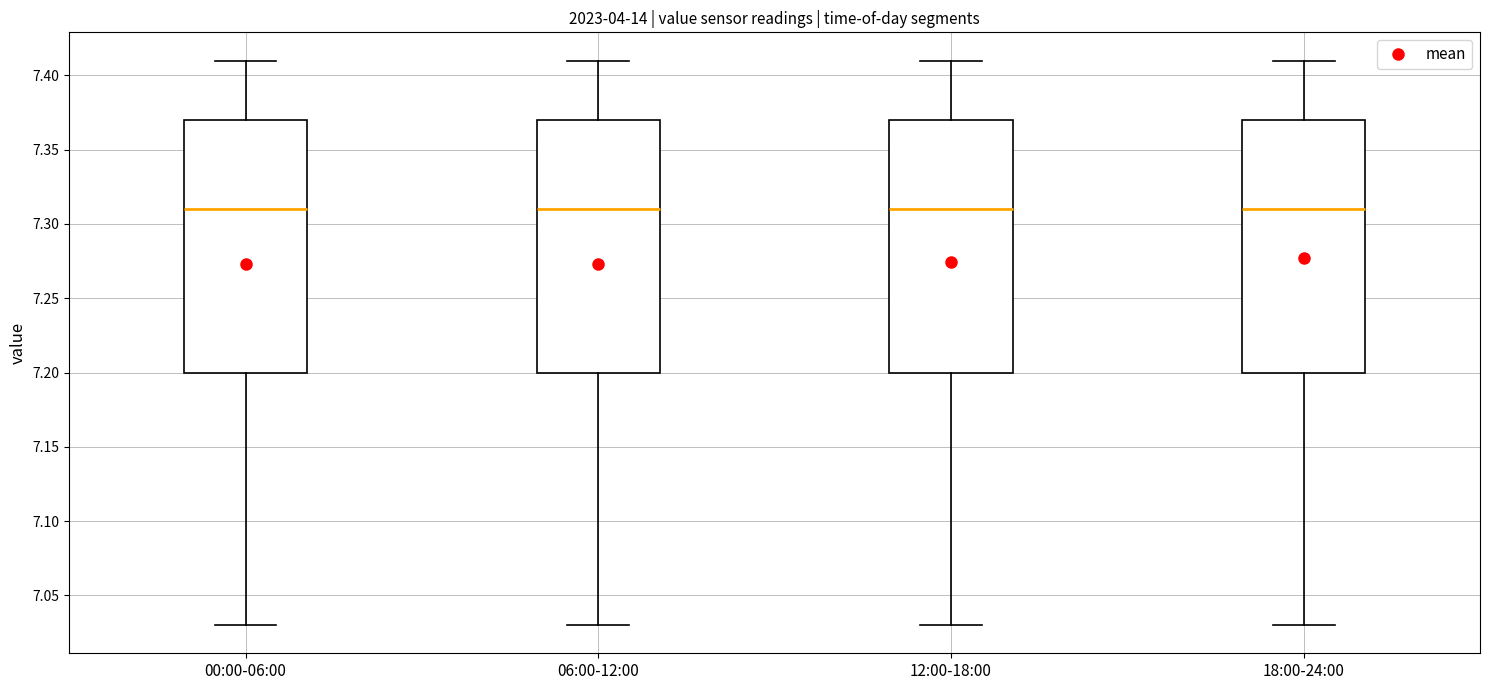

Where is the upper edge of the box for 18:00-24:00 on the y-axis? The values are not printed on the chart, so give them approximately, as read against the axis.

7.37